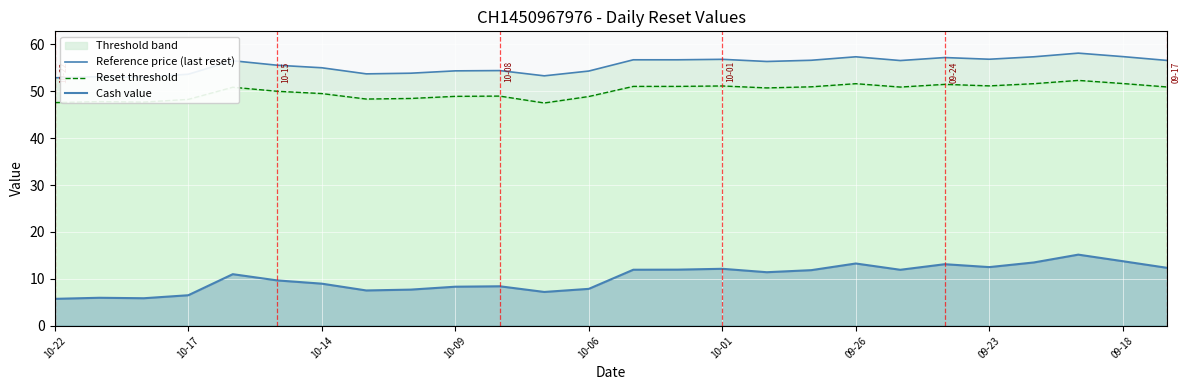

Which series has the largest total across all categories?

Reference price (last reset)